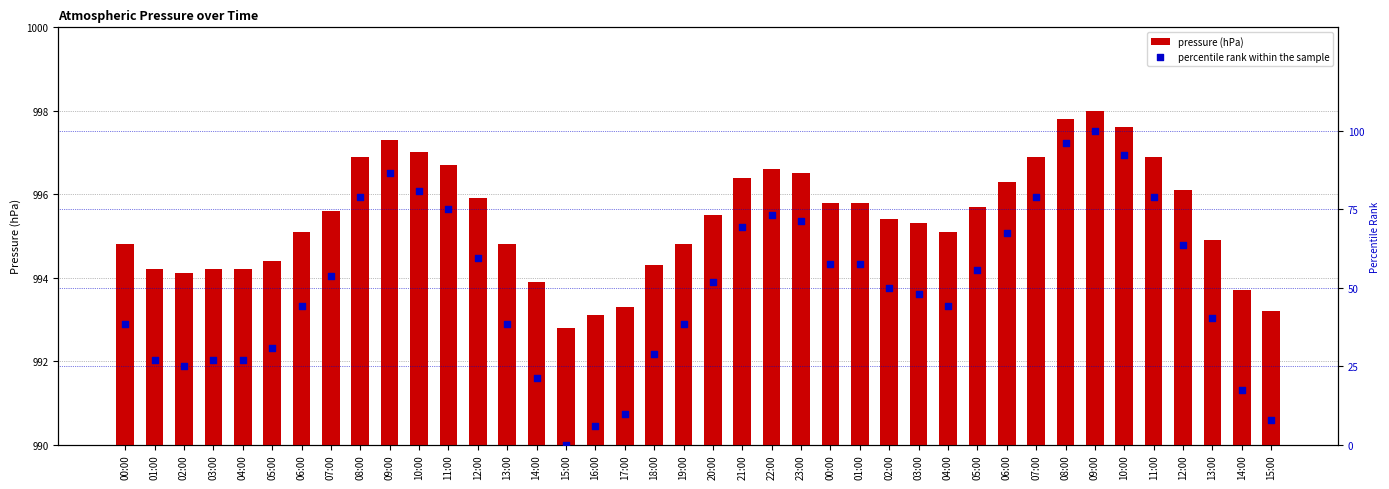

Which series has the widest spread of Y values?

percentile rank within the sample